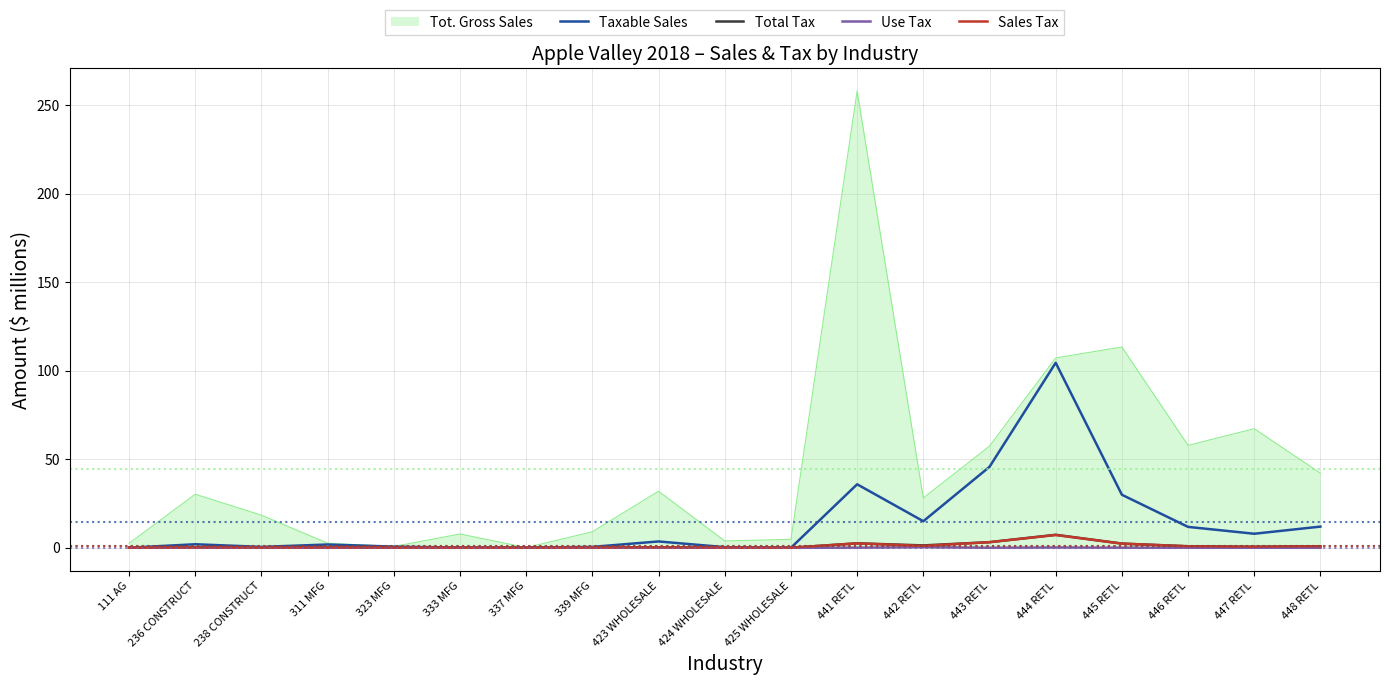

What is the sum of all Sales Tax values?

19.0